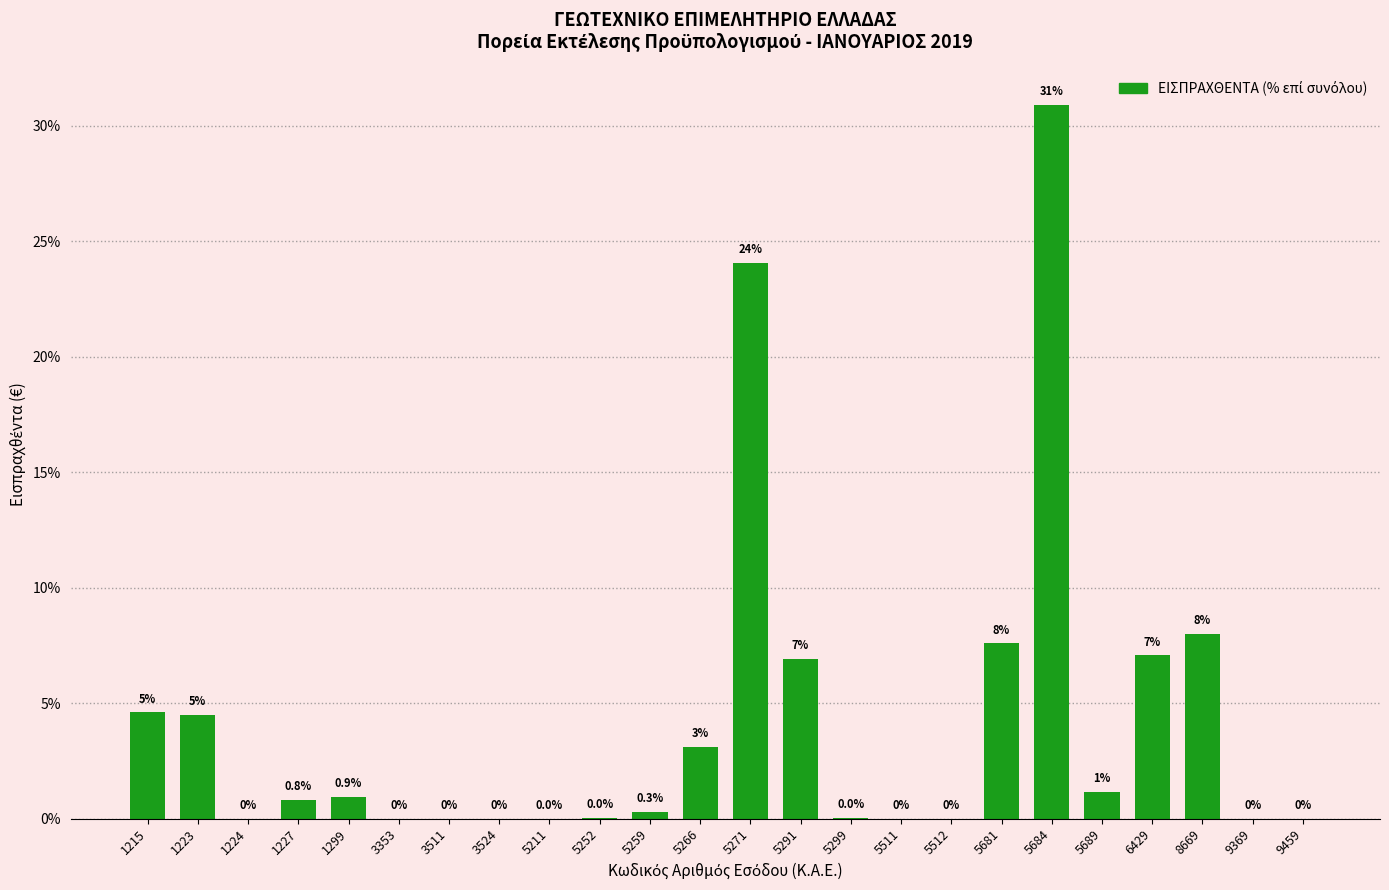

Between 1224 and 1299, which is larger?

1299